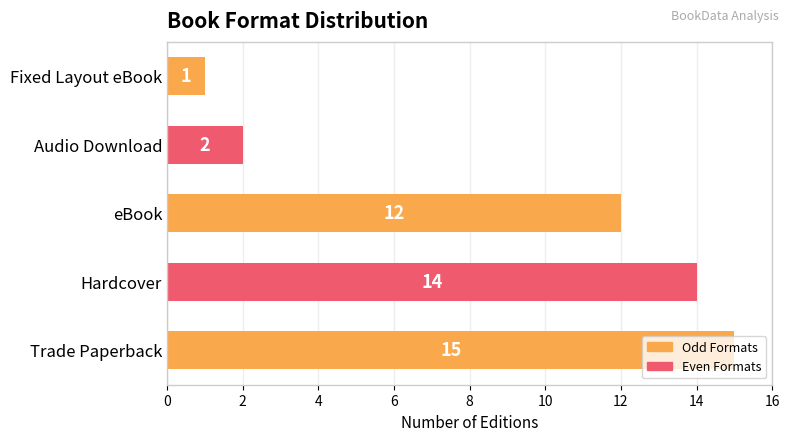

Rank the categories by value from highest to lowest.

Trade Paperback, Hardcover, eBook, Audio Download, Fixed Layout eBook